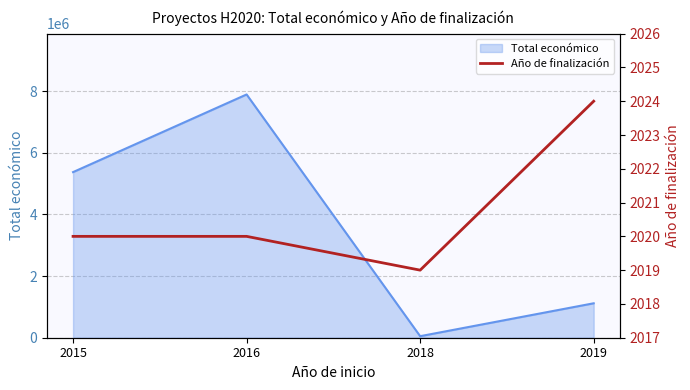

True or false: Total económico has more than 2 interior local peaks.

False